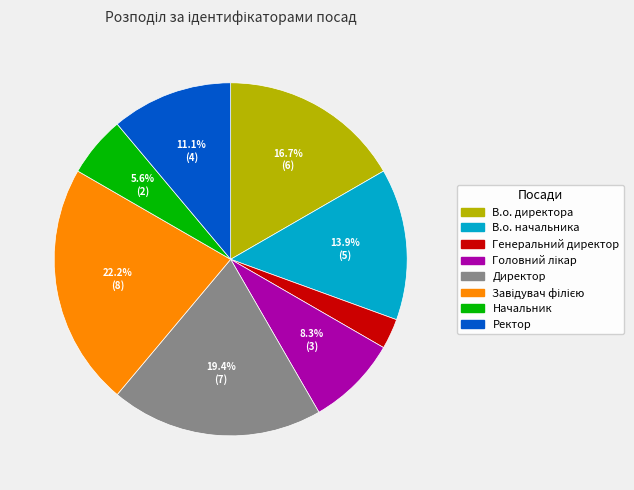

Is there any slice that represents more than half of the pie?

No